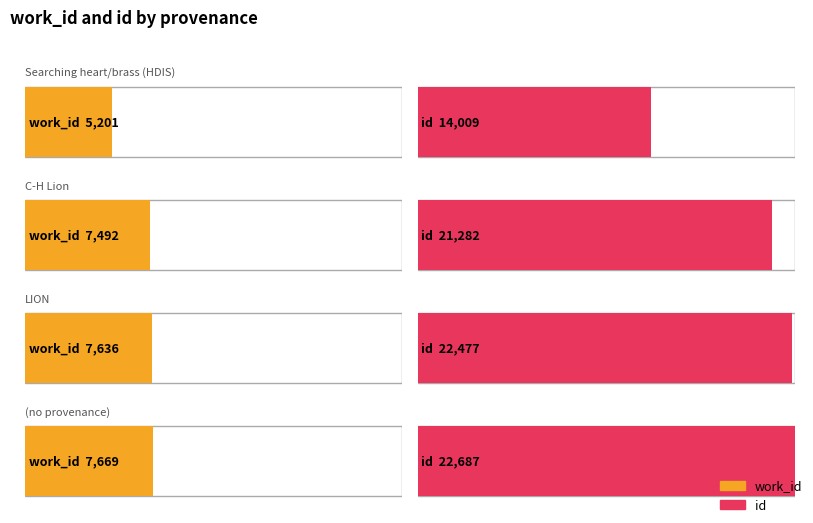

What are all the series names shown in the legend?

work_id, id